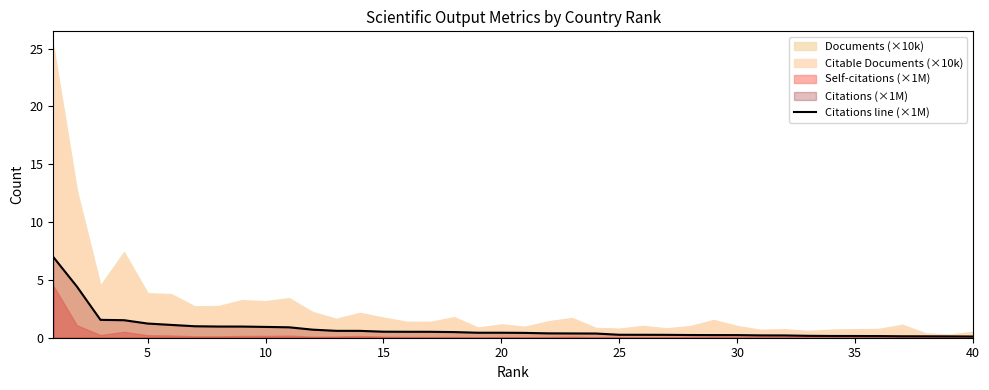

What is the difference between the values at 35 and 15?

0.4